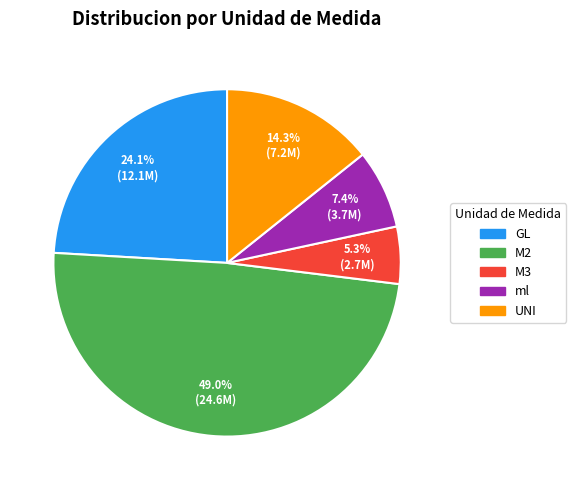

Is there any slice that represents more than half of the pie?

No